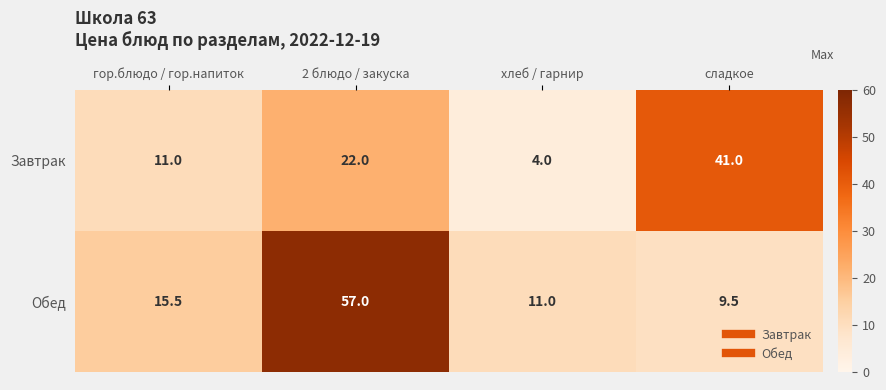

Rank the series at гор.блюдо / гор.напиток from highest to lowest value.

Обед, Завтрак